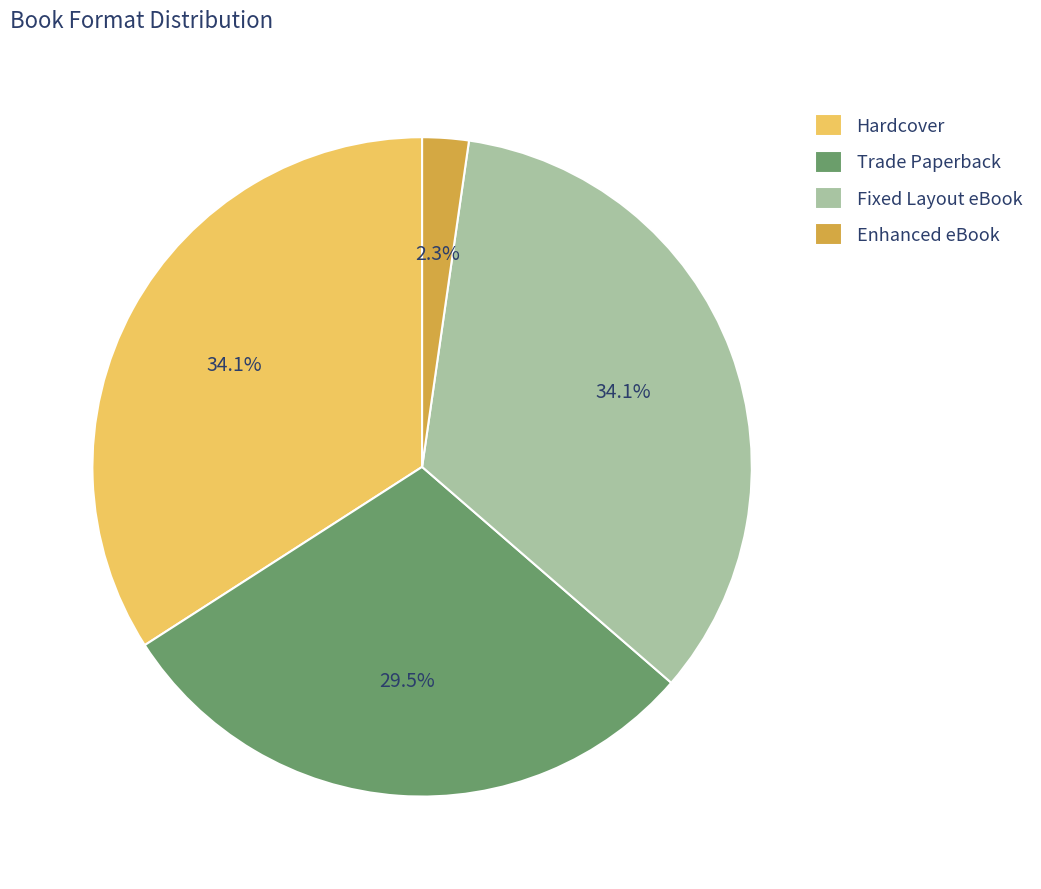

True or false: Hardcover accounts for 34% of the total.

True